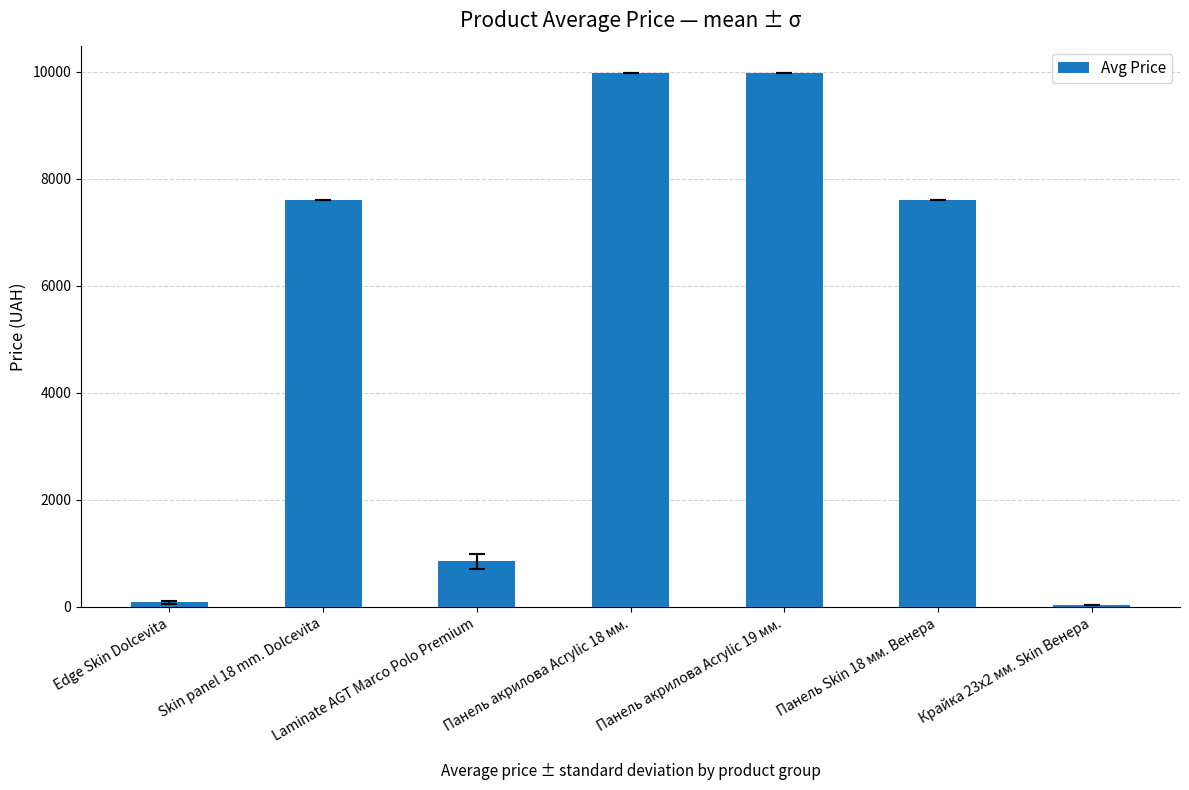

The value at Панель Skin 18 мм. Венера is 7596.5. True or false?

True